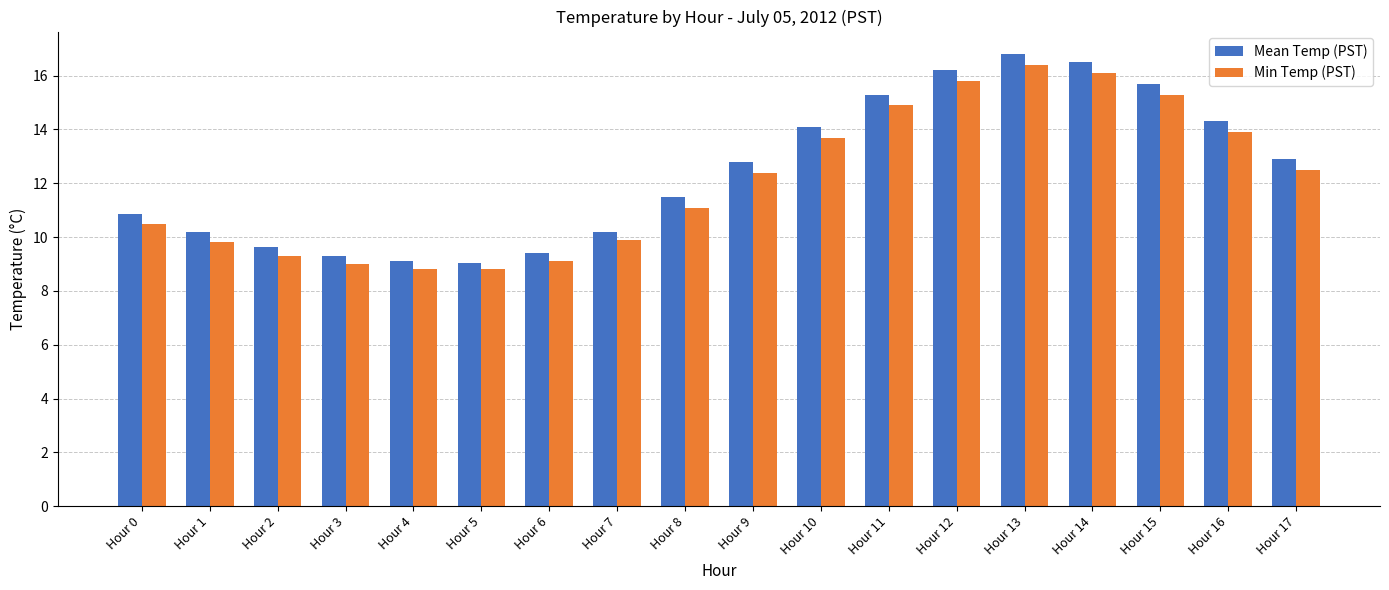

What is the value of the Min Temp (PST) bar at the 3rd from the left?

9.3